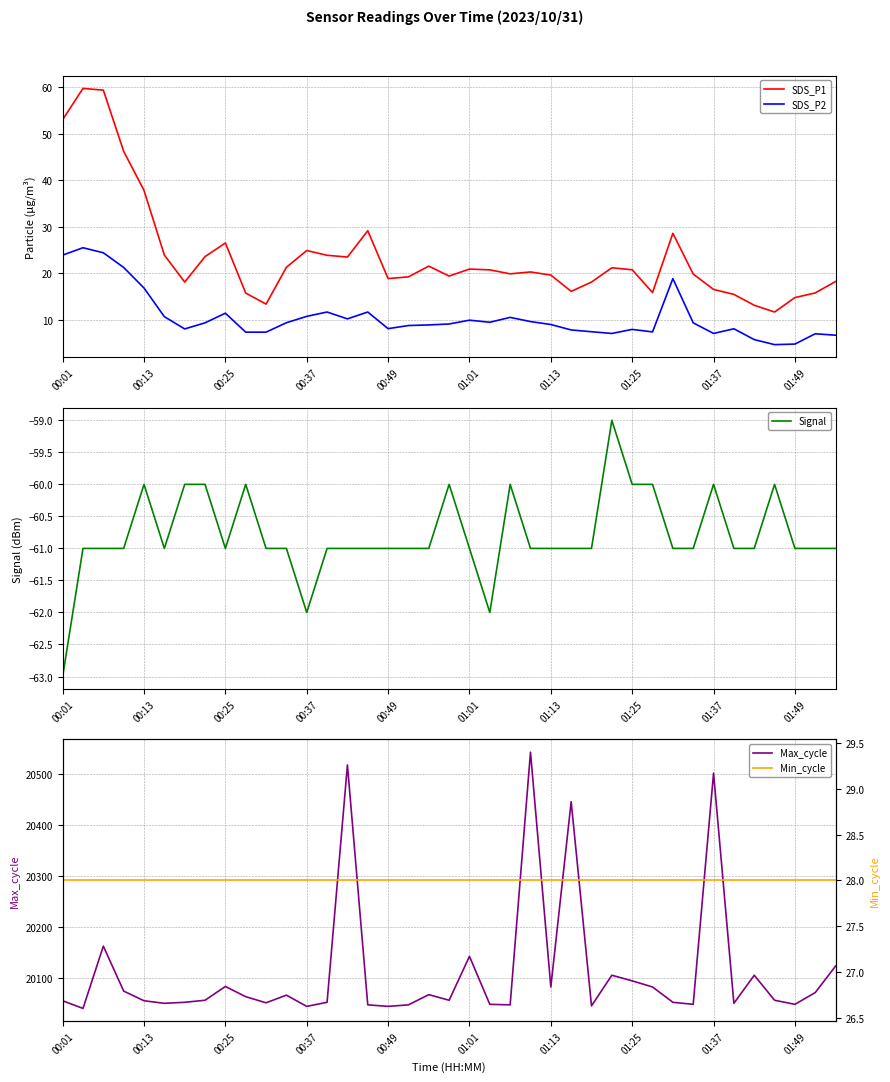

Where is SDS_P1 nearest to the value 35?

00:13